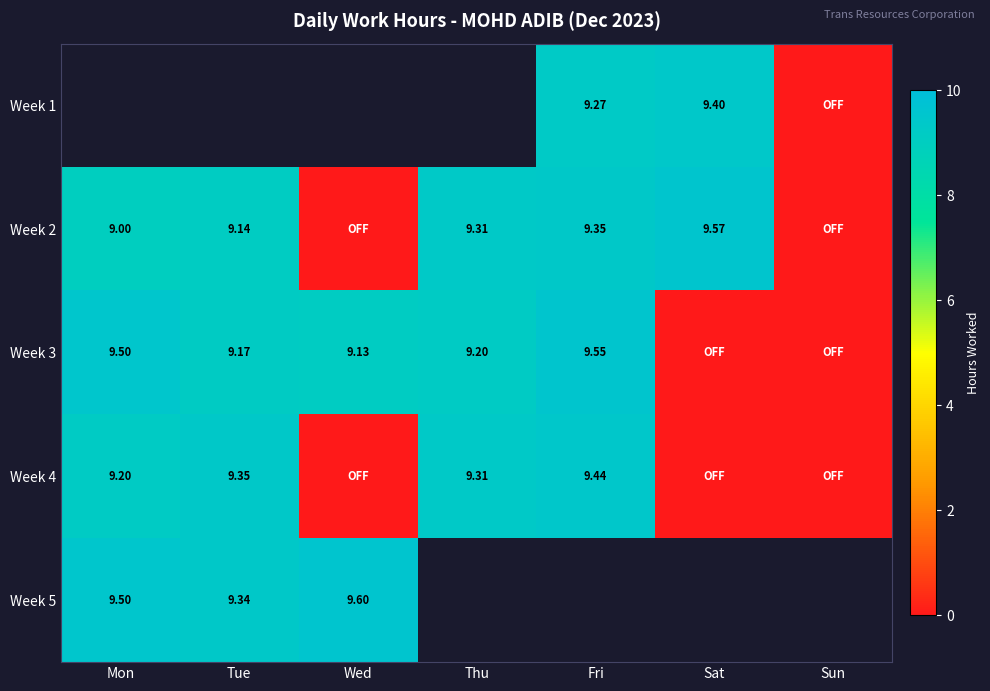

Where does the Week 2 series first go above 9?

Tue